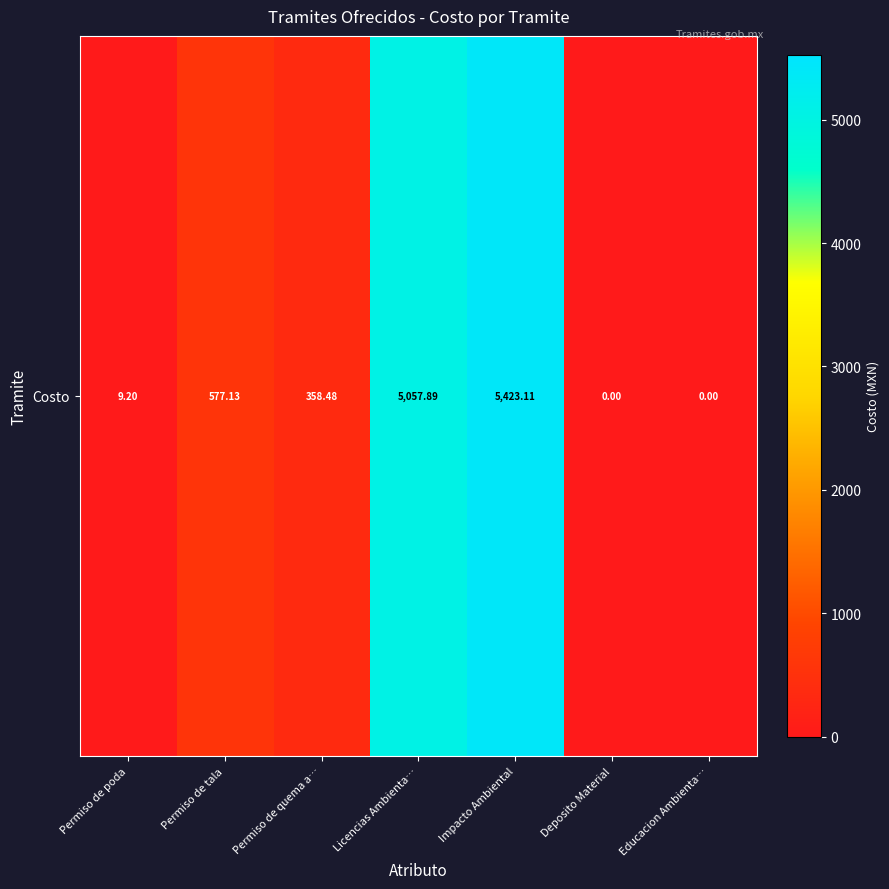

At which category does the chart reach its peak across all series?

Impacto Ambiental